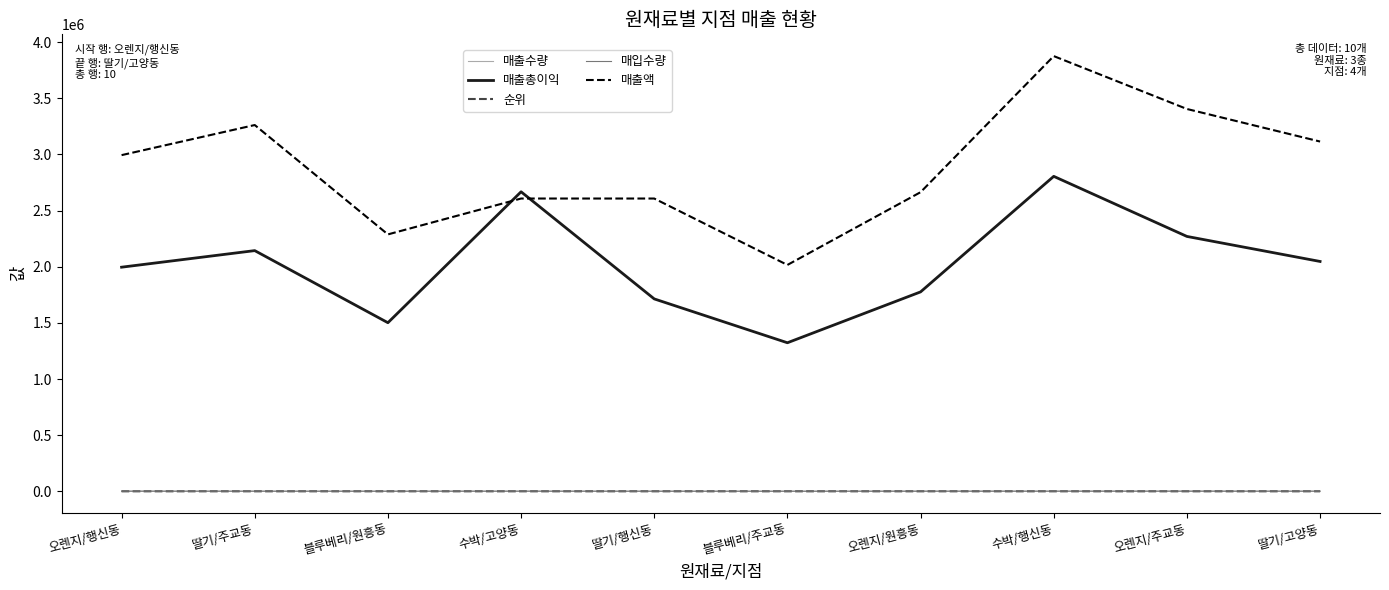

What is the difference between the highest and lowest values at 블루베리/주교동?

2015990